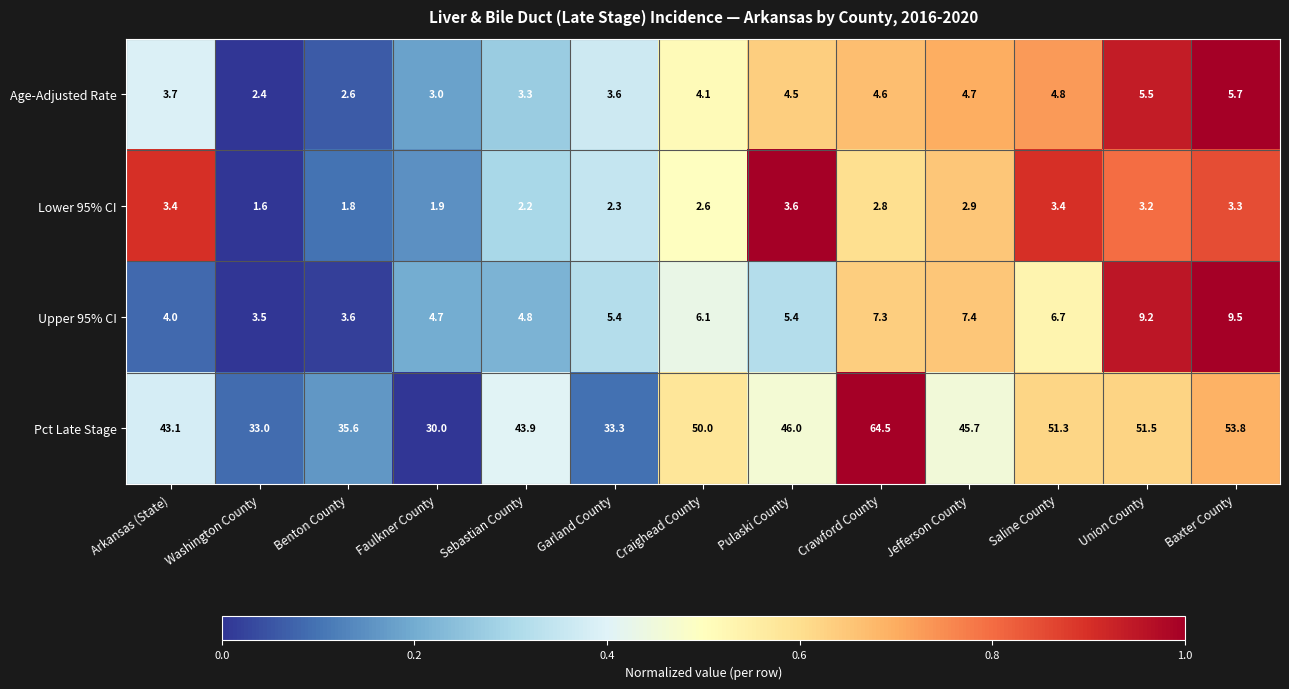

What is the minimum value shown in the chart?

1.6